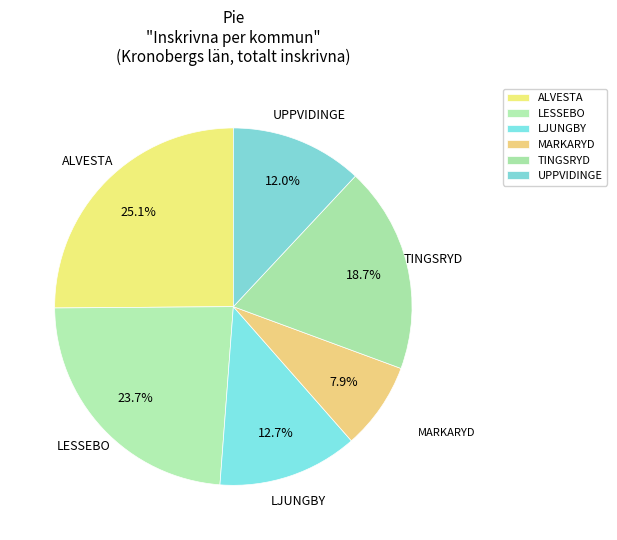

To the nearest percent, what percentage of the pie is MARKARYD?

8%